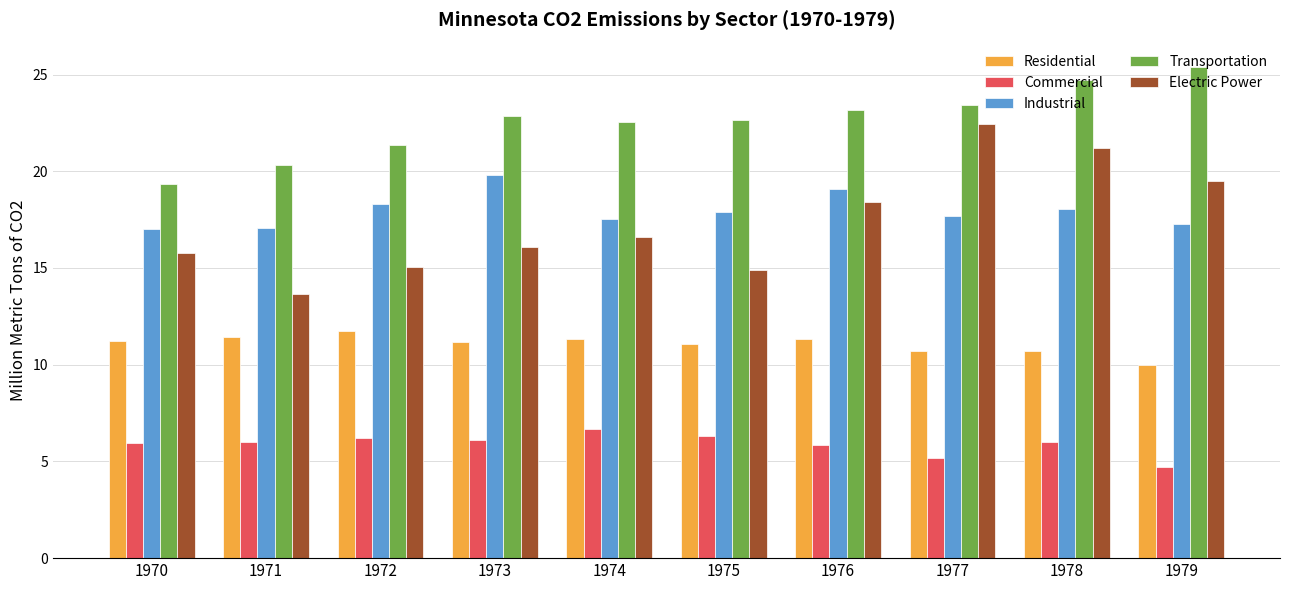

What is the average value of the Industrial series?

18.0